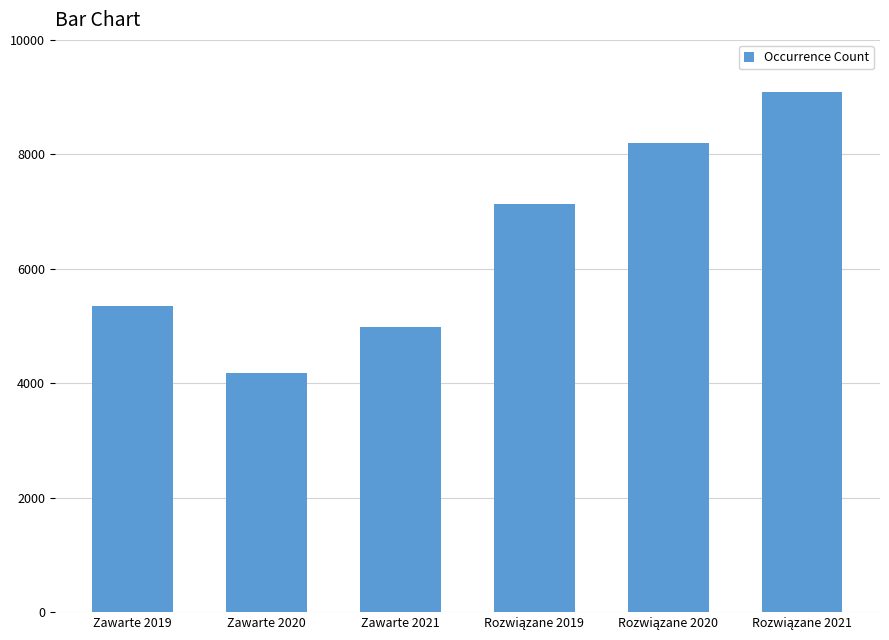

How many bars are there in total?

6